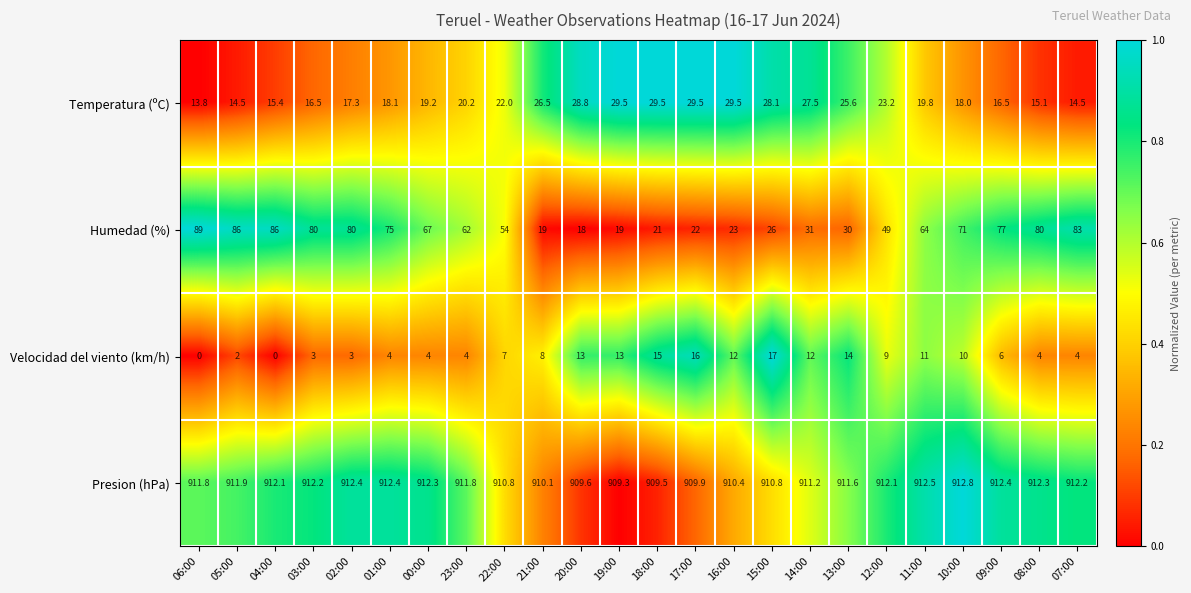

Which category has the highest value in the Velocidad del viento (km/h) series?

15:00